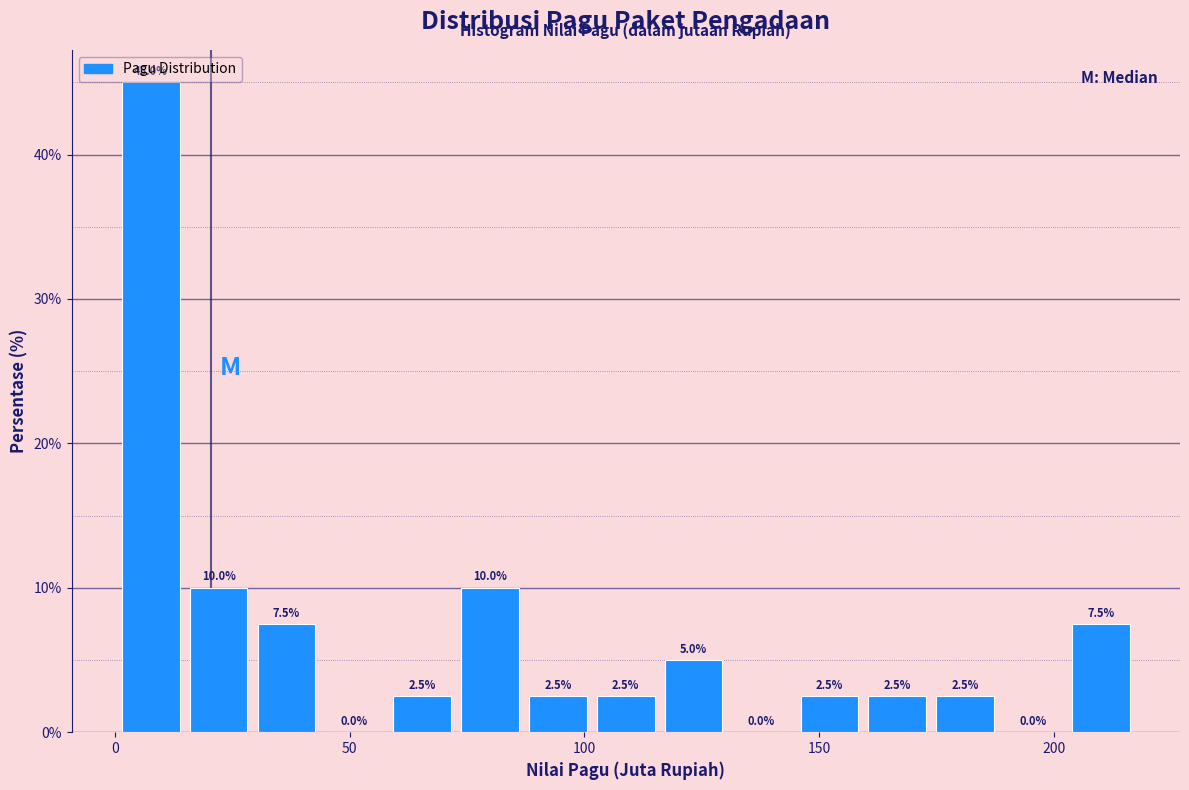

Around what value on the x-axis is the tallest bar? Give the approximate position of its centre, as read against the axis.

10